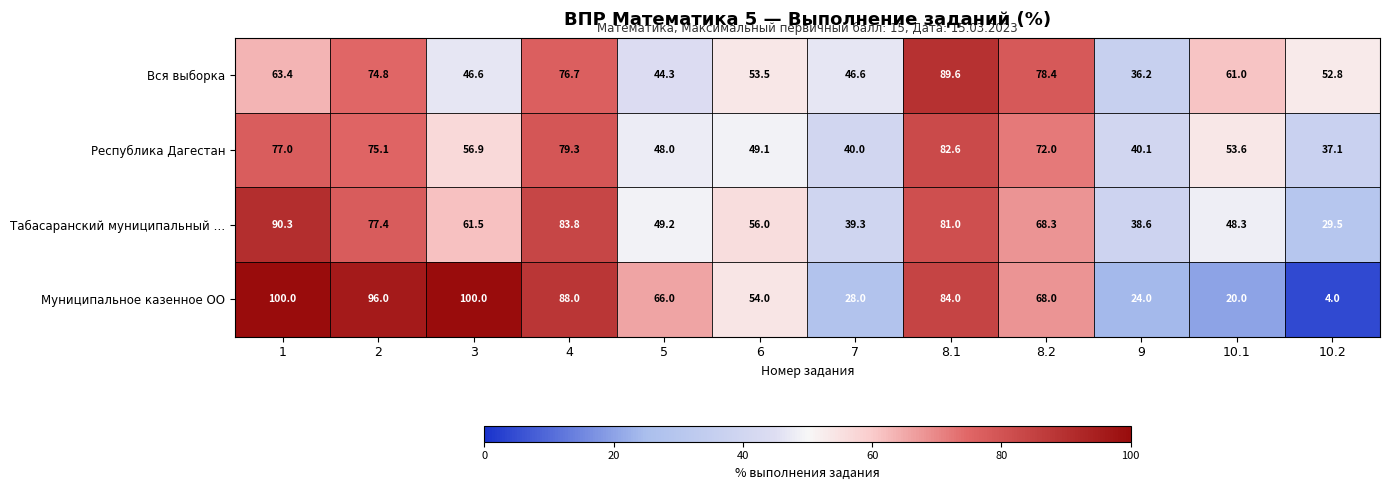

What is the highest value of the Вся выборка series?

89.6